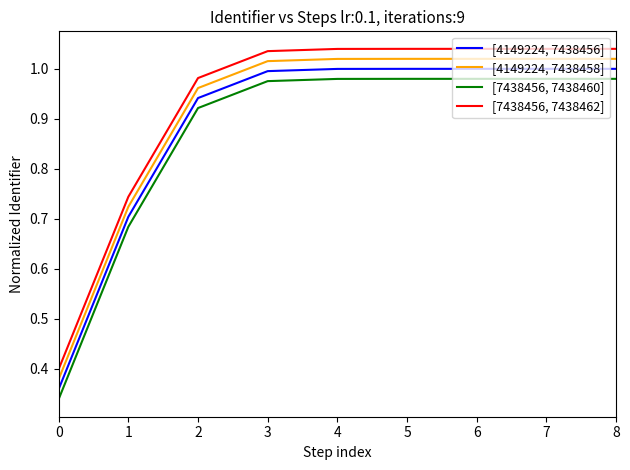

Is the value of [7438456, 7438462] at 4 greater than the value of [4149224, 7438458] at 8?

Yes